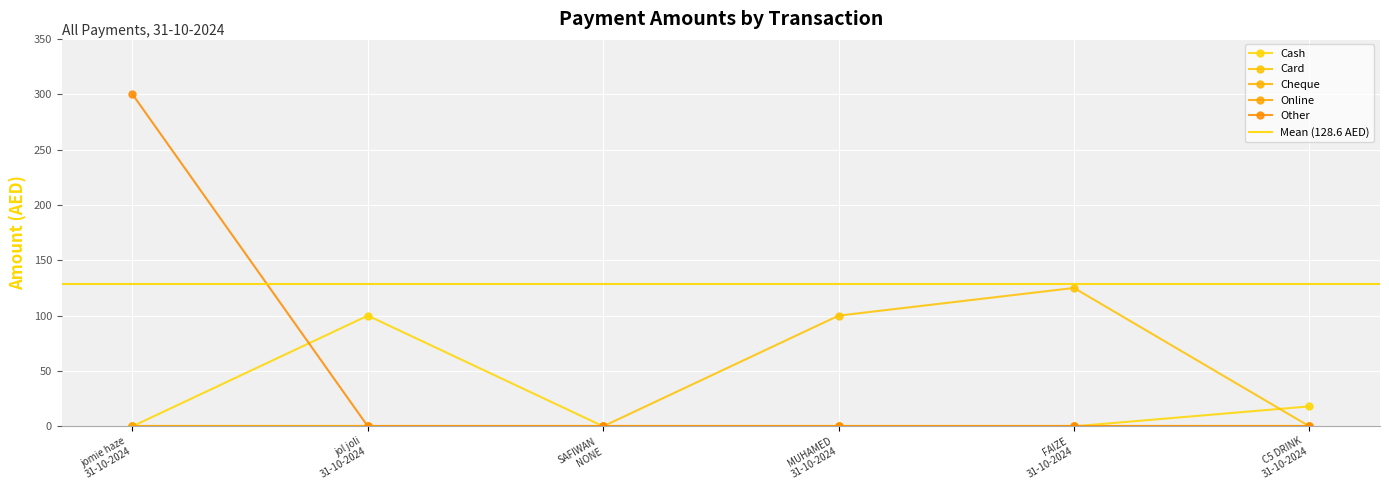

What is the label of the 6th point from the right?

jomie haze 31-10-2024